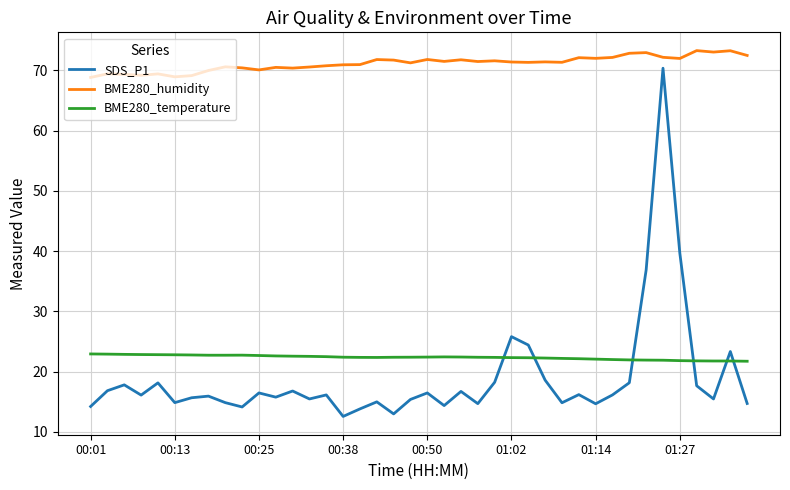

True or false: SDS_P1 and BME280_humidity cross at least once.

False